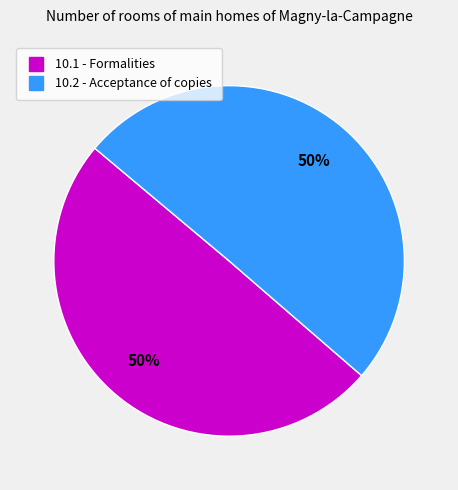

To the nearest percent, what is the average slice percentage?

50%